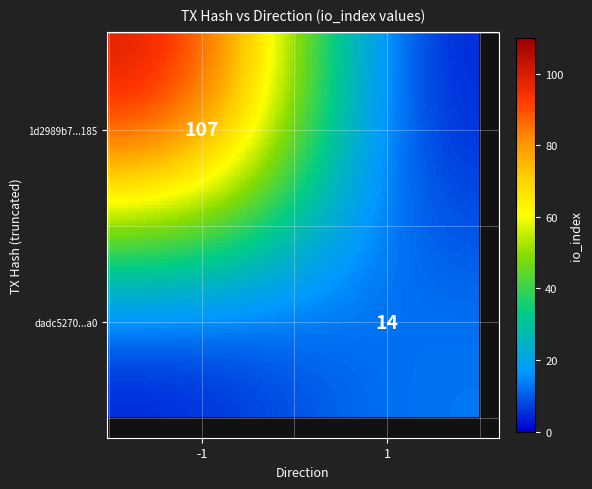

True or false: dadc52706fb3132368c3a80fb6f70a7231552a0 has a value of 14 at io_index.

True